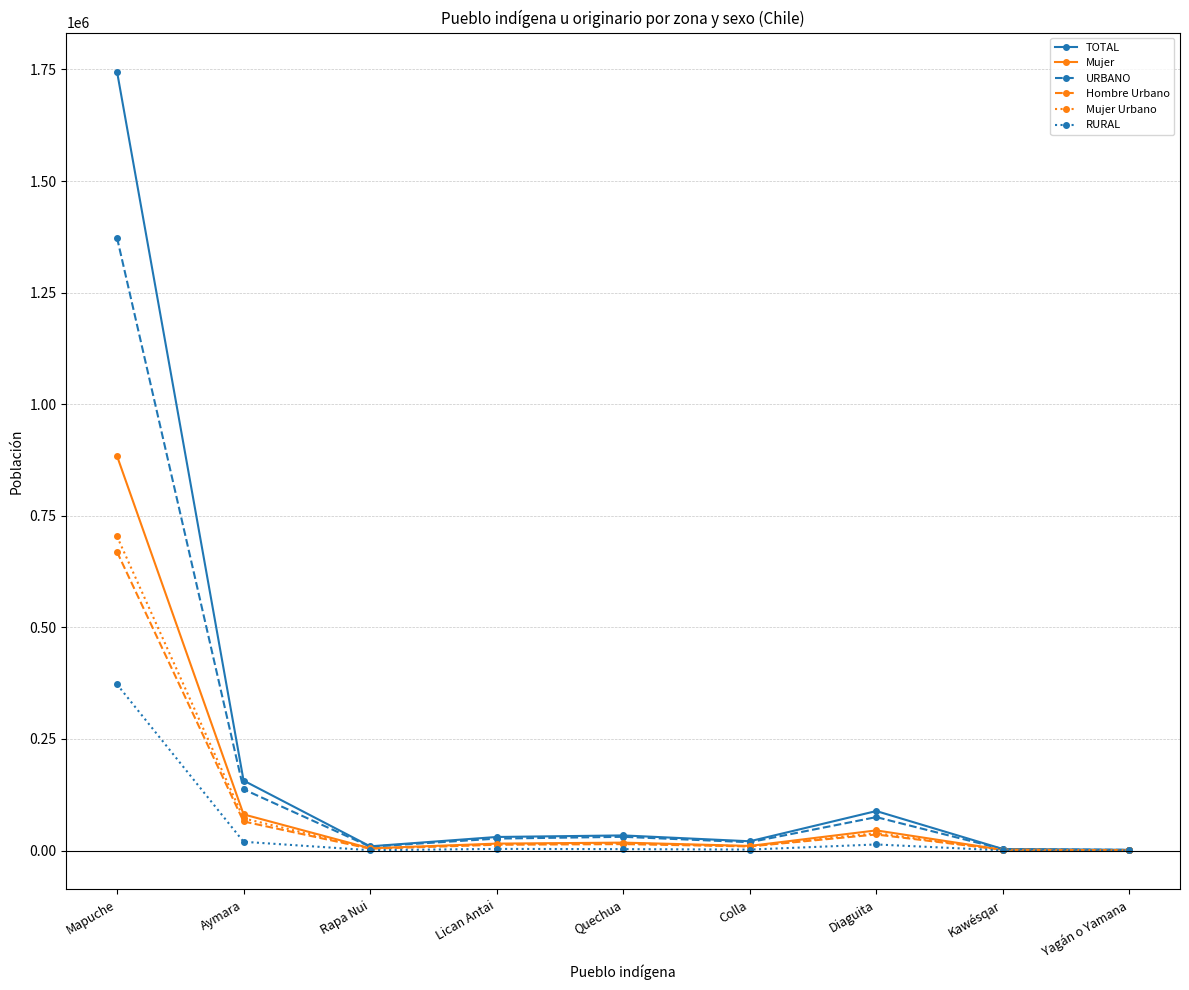

Is this an area chart (filled region under the line)?

No